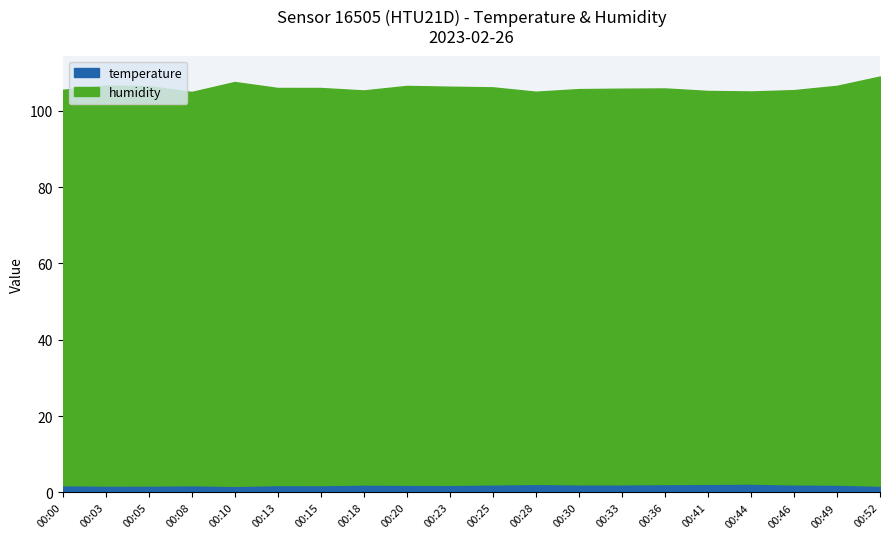

What are all the series names shown in the legend?

temperature, humidity